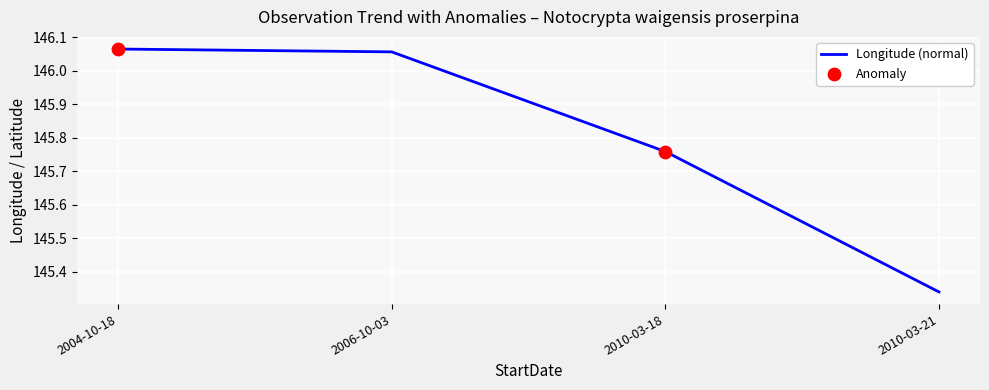

What is the change in value from 2010-03-18 to 2010-03-21?

-0.4